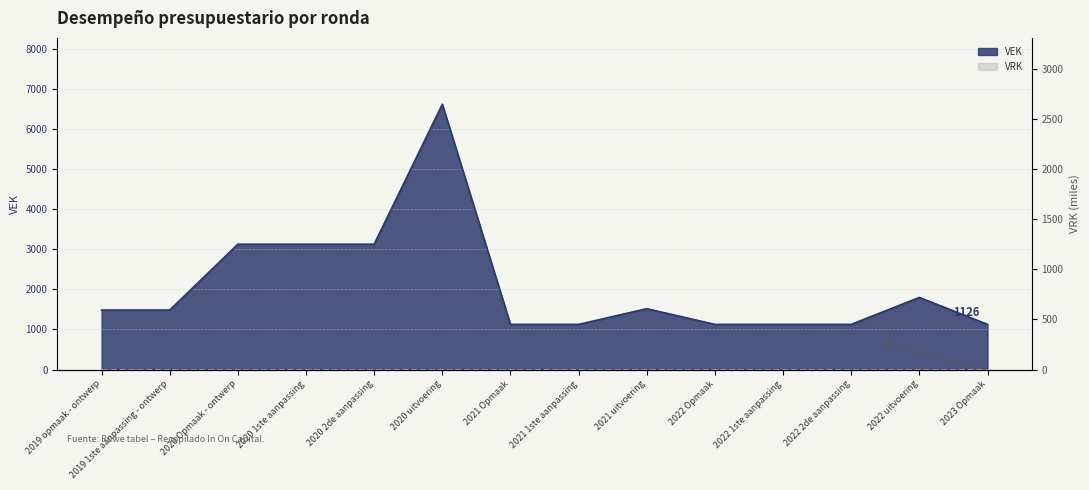

What is the average value?

2074